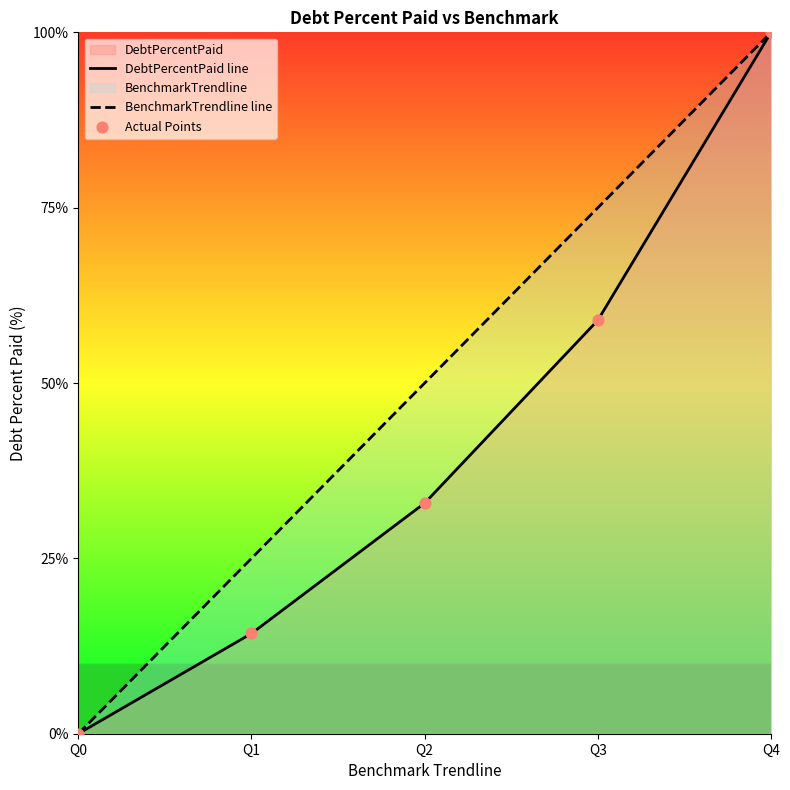

Is the value of Actual Points at Q4 greater than the value of BenchmarkTrendline line at Q2?

Yes